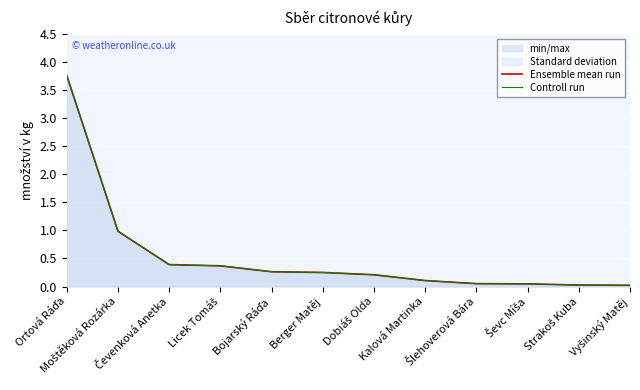

List the labels in order of Ensemble mean run value, smallest first.

Vyšinský Matěj, Strakoš Kuba, Ševc Míša, Šlehoverová Bára, Kalová Martinka, Dobiáš Olda, Berger Matěj, Bojarský Ráďa, Licek Tomáš, Čevenková Anetka, Moštěková Rozárka, Ortová Ráďa